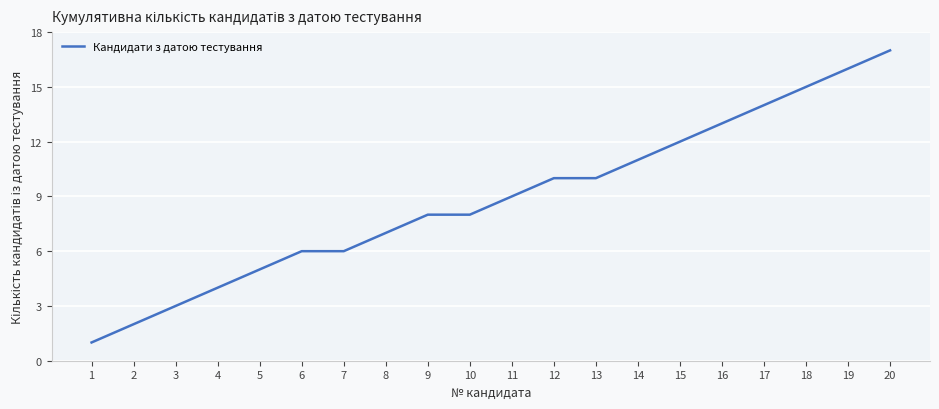

Reading right to left, extract all data points from this chart.

17	16	15	14	13	12	11	10	10	9	8	8	7	6	6	5	4	3	2	1